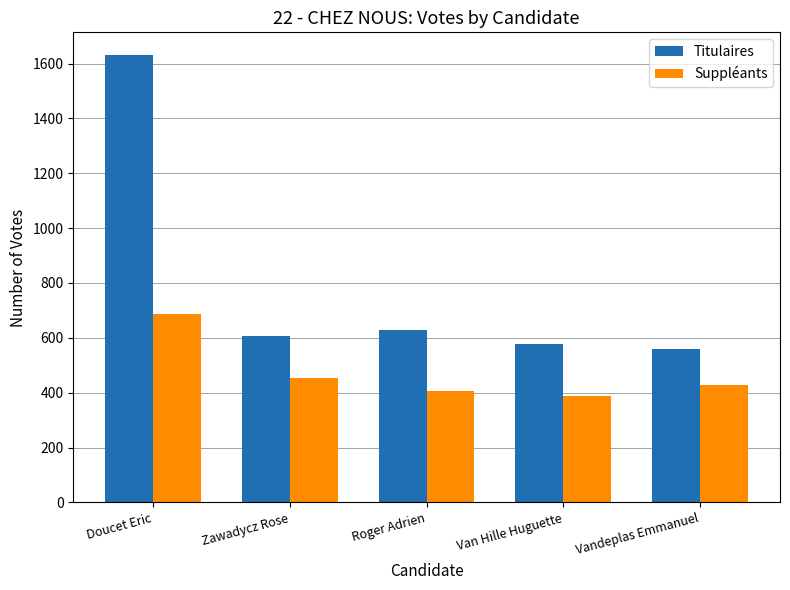

What is the sum of all Titulaires values?

4008